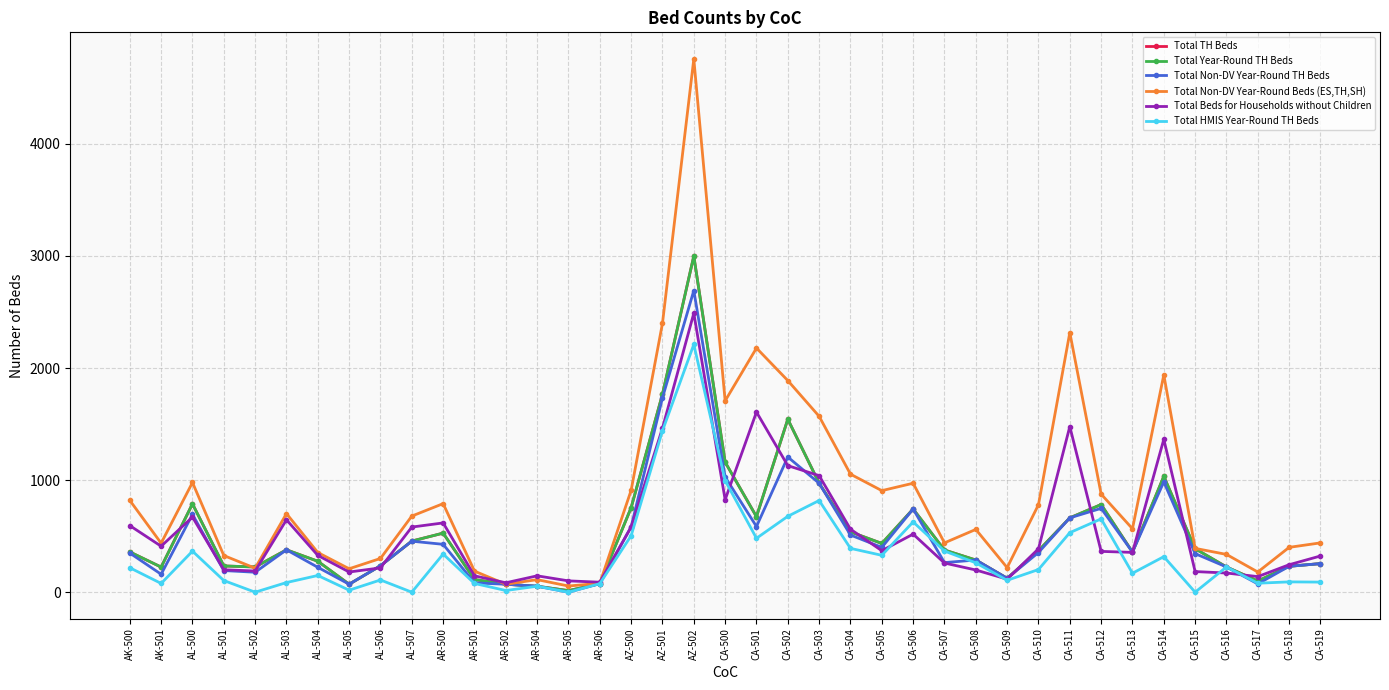

At which category does Total Beds for Households without Children reach its first local peak?

AL-500